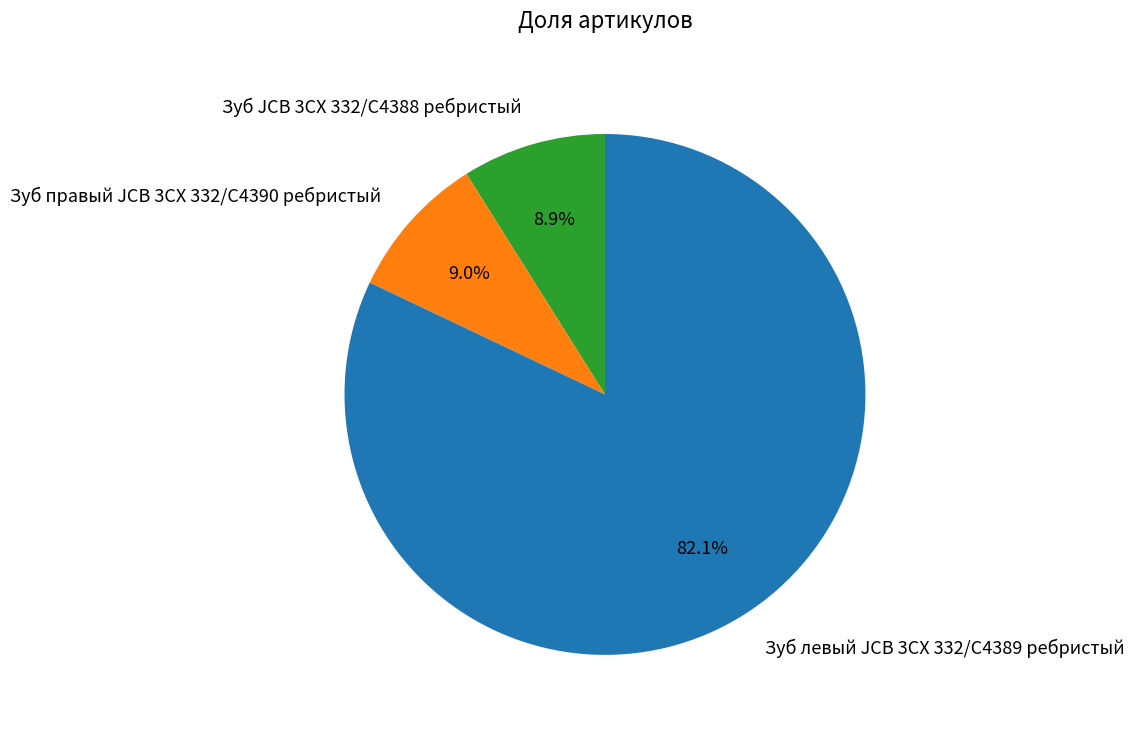

Which category has the biggest portion of the pie?

Зуб левый JCB 3CX 332/C4389 ребристый